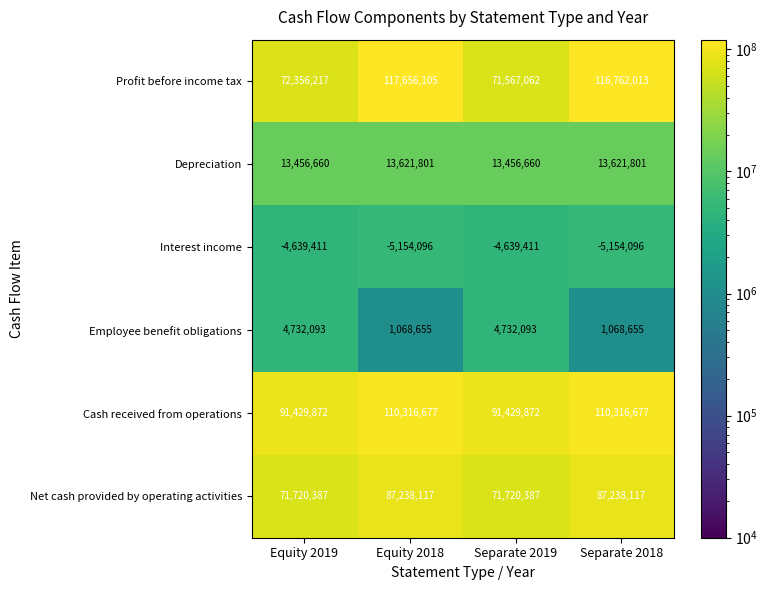

Is the value of Cash received from operations at Separate 2018 greater than the value of Net cash provided by operating activities at Equity 2019?

Yes